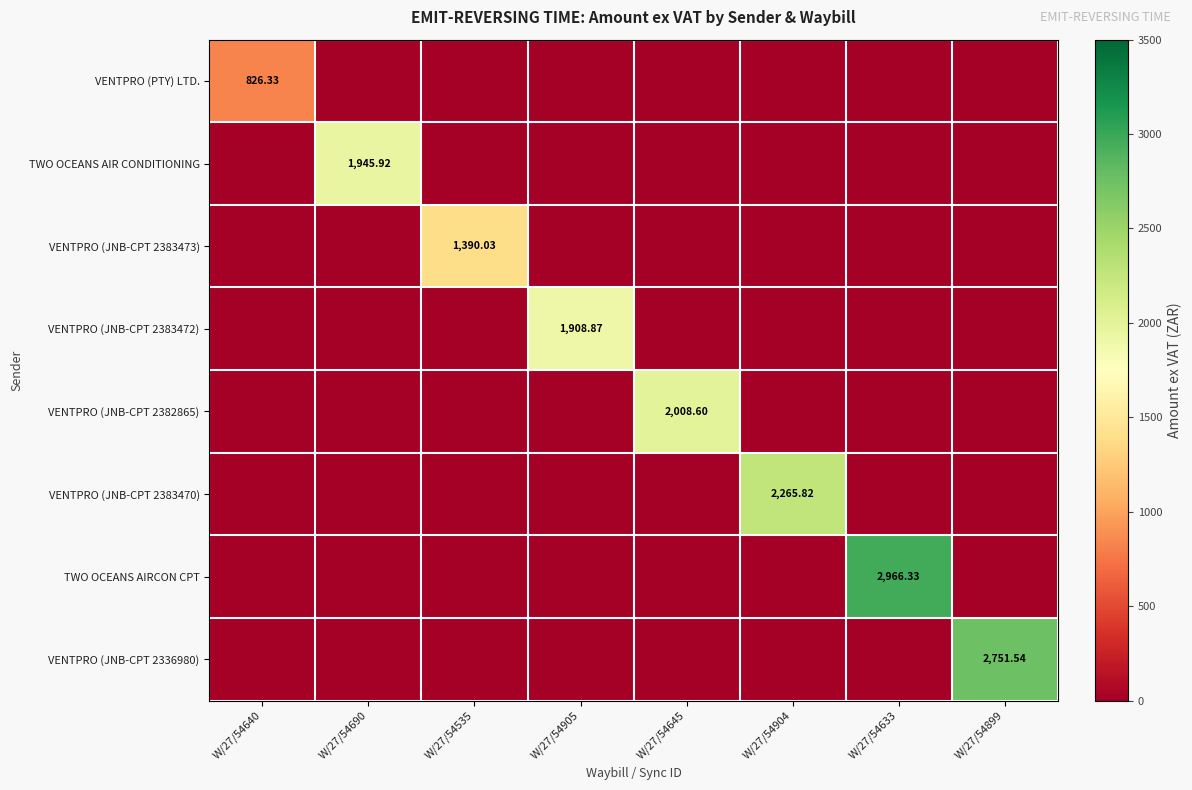

How many categories are shown in the chart?

8